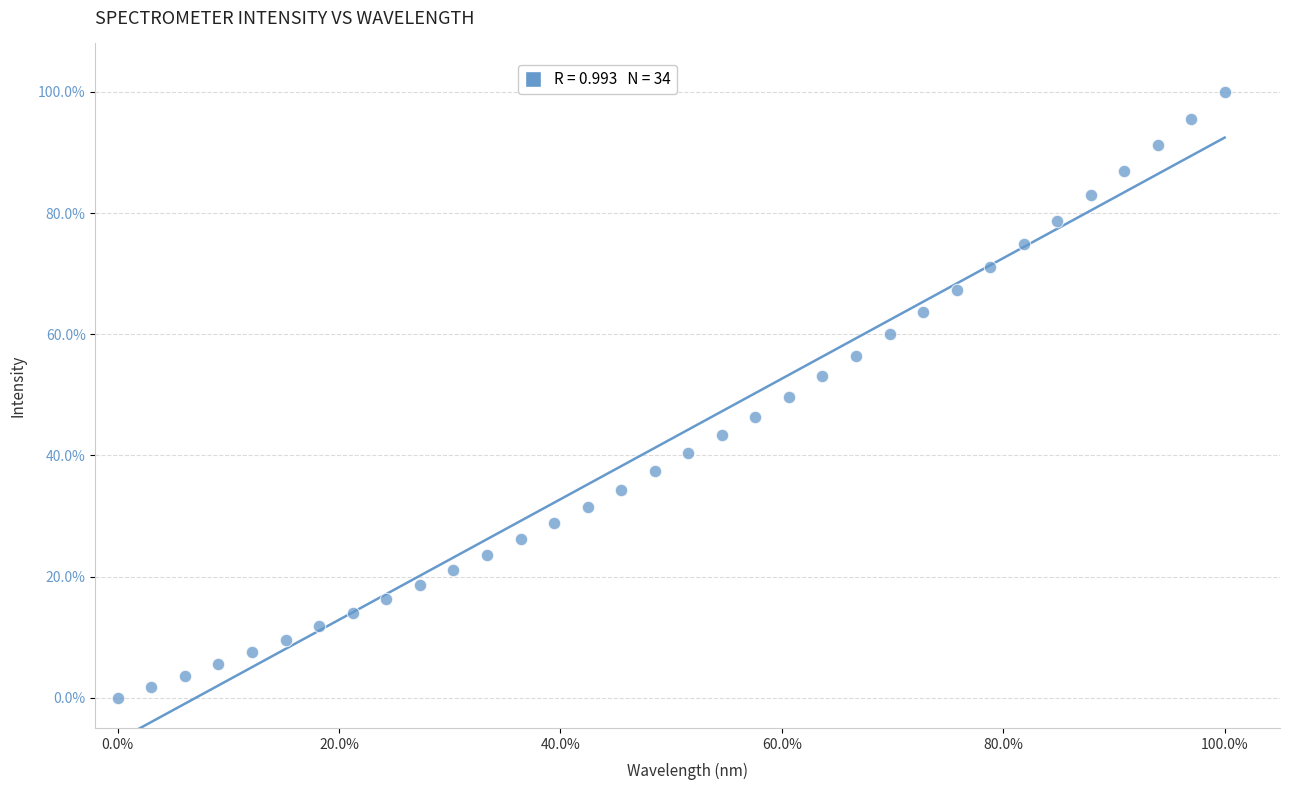

What is the range of X values (max minus min)?

100.0